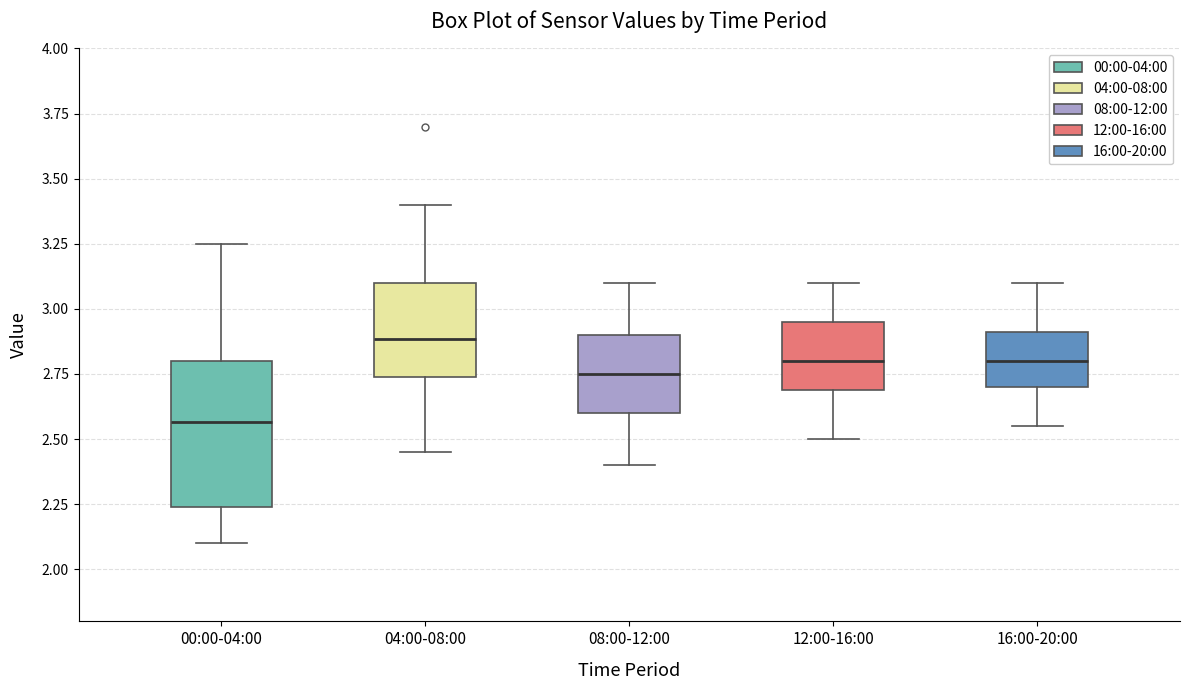

Reading left to right, read every box against the y-axis: the position of its median line, the range the box covers, and the ends of its whiskers. The values are not printed on the chart, so give them approximately, as read against the axis.

00:00-04:00: median 2.55, box 2.25 to 2.80, whiskers 2.10 to 3.25
04:00-08:00: median 2.90, box 2.75 to 3.10, whiskers 2.45 to 3.40
08:00-12:00: median 2.75, box 2.60 to 2.90, whiskers 2.40 to 3.10
12:00-16:00: median 2.80, box 2.70 to 2.95, whiskers 2.50 to 3.10
16:00-20:00: median 2.80, box 2.70 to 2.90, whiskers 2.55 to 3.10